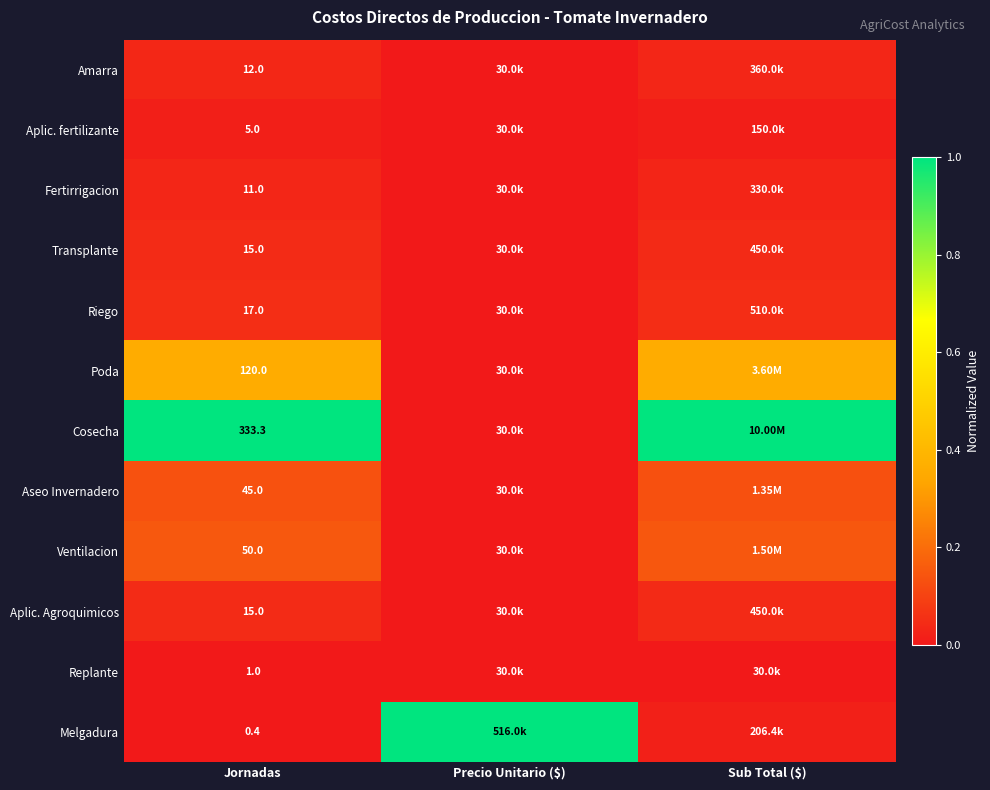

Is it true that Replante equals -0.0 at Precio Unitario ($)?

False